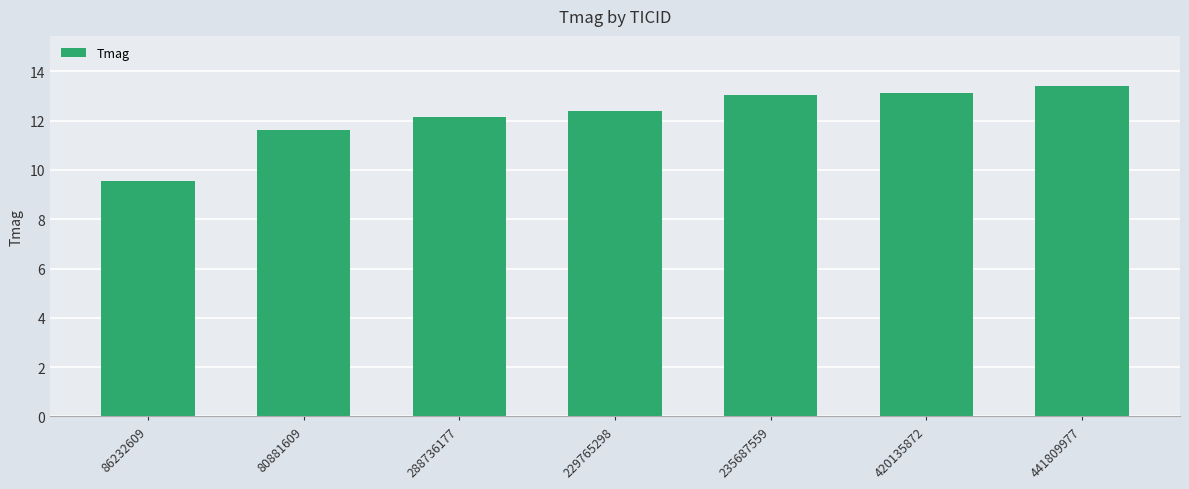

Reading left to right, list all the values displayed in this chart.

86232609=9.6	80881609=11.6	288736177=12.2	229765298=12.4	235687559=13.0	420135872=13.1	441809977=13.4